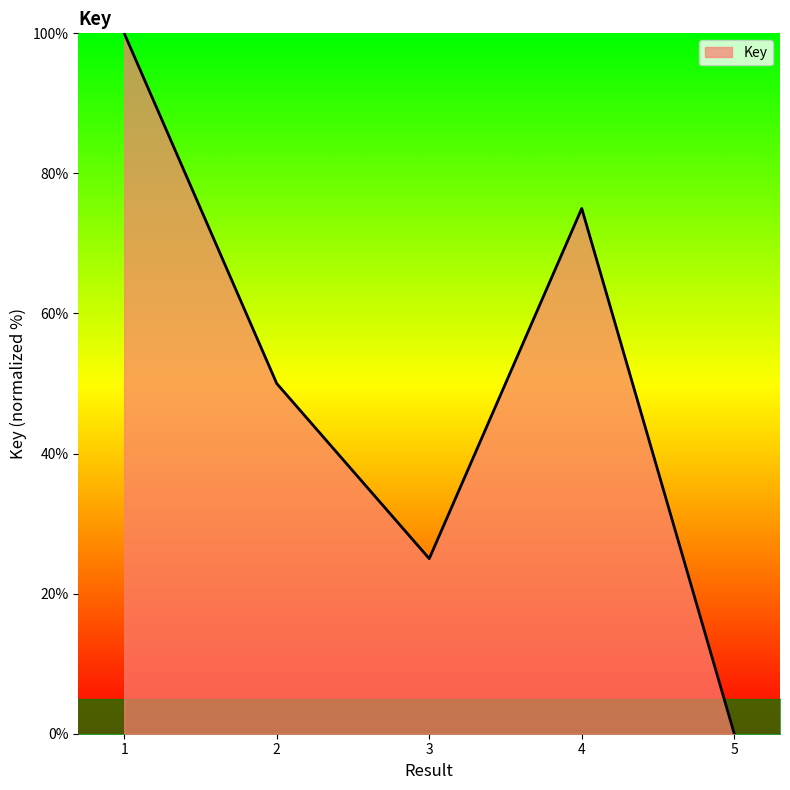

How many interior local peaks (higher than both neighbors) does the data have?

1